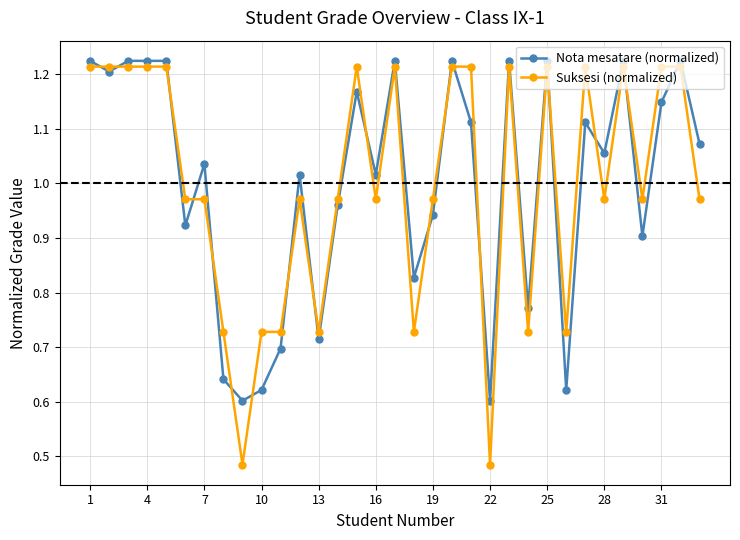

What is the sum of all Suksesi (normalized) values?

33.0